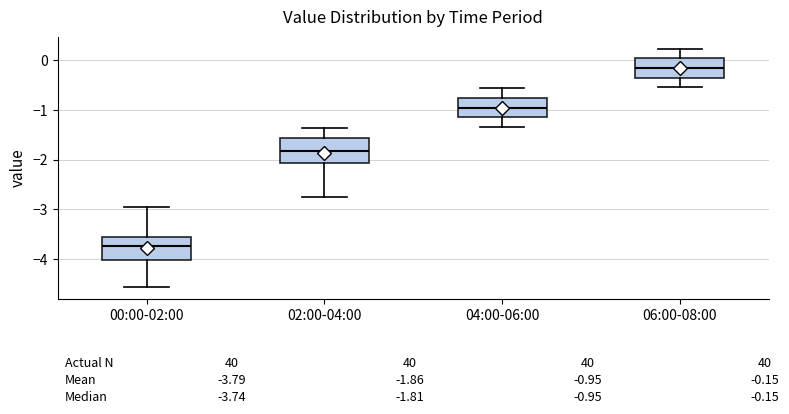

Which box's median line is the highest?

06:00-08:00